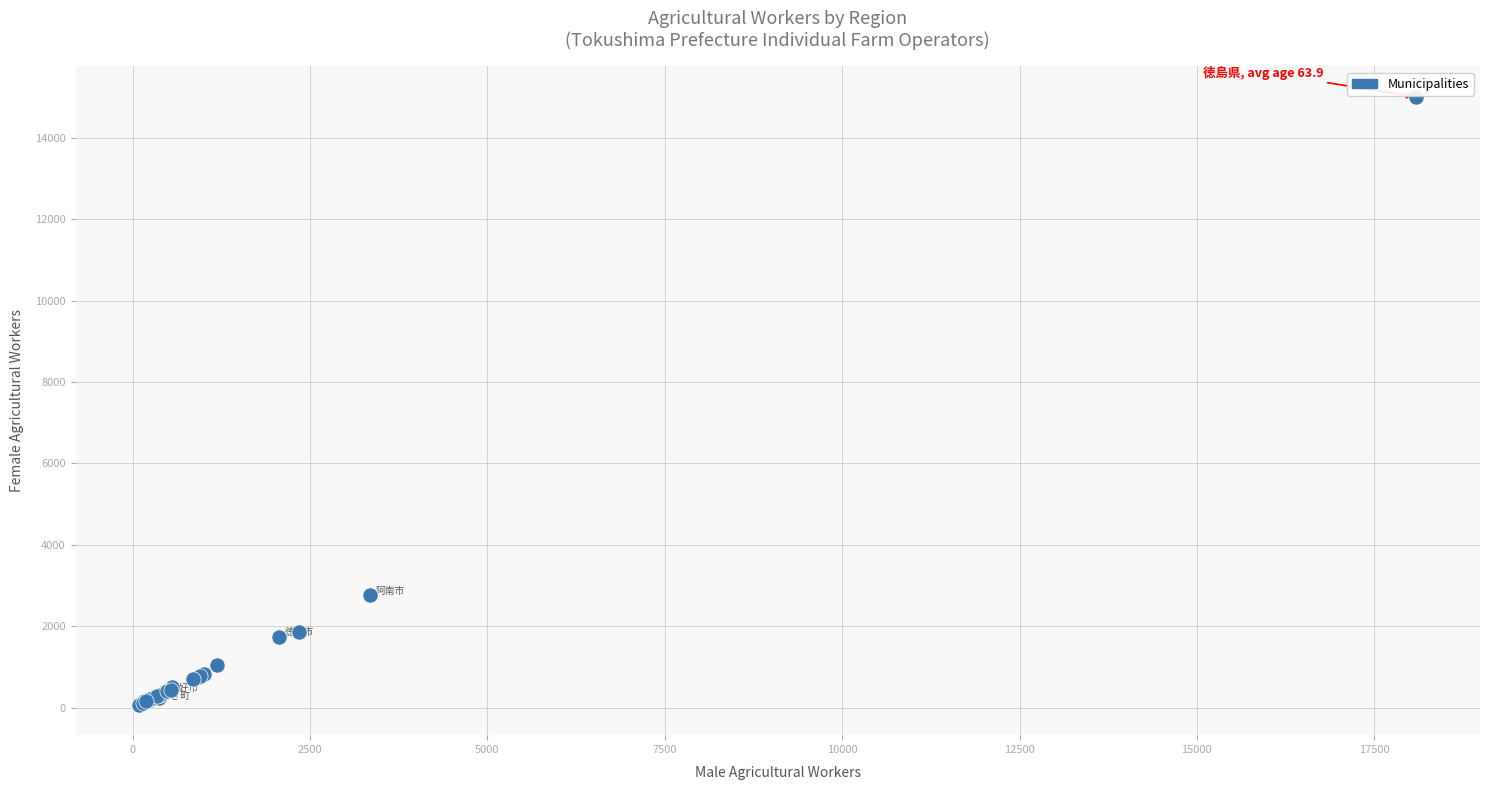

What Y value in the scatter plot is closest to 7538?

2762